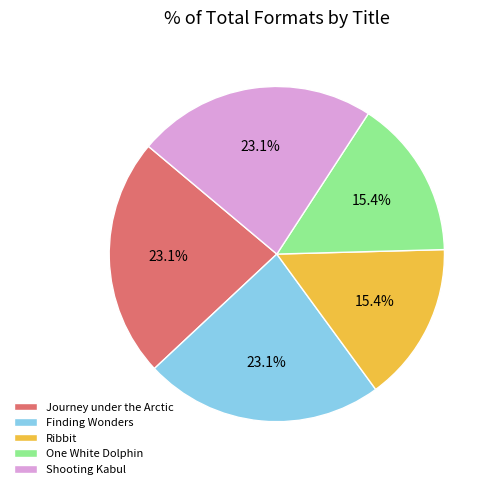

Approximately how many times larger is the value at Journey under the Arctic compared to One White Dolphin?

1.5